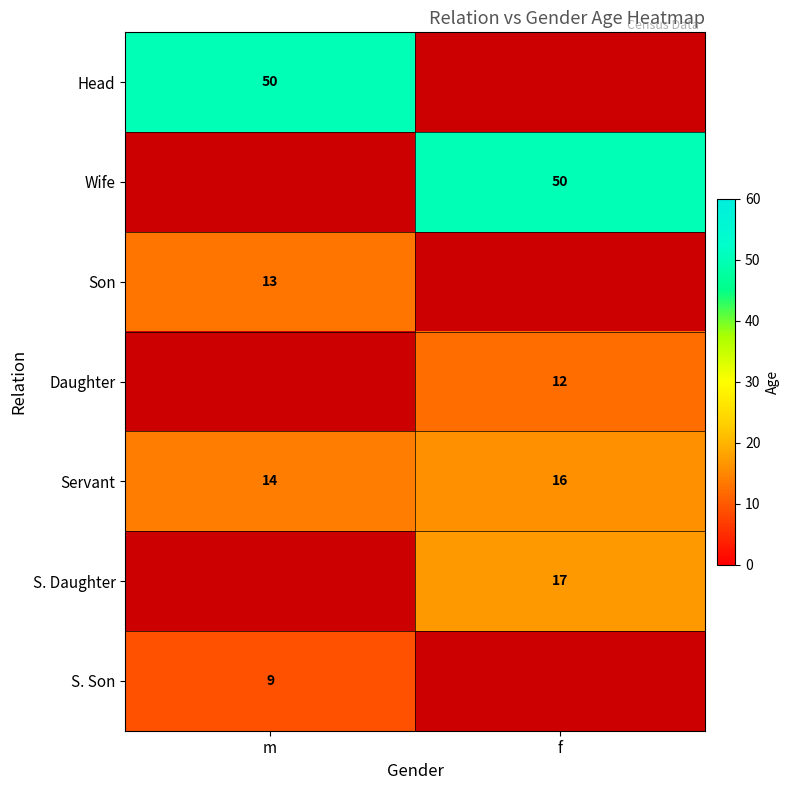

Is the value of Servant at m greater than the value of Daughter at f?

Yes